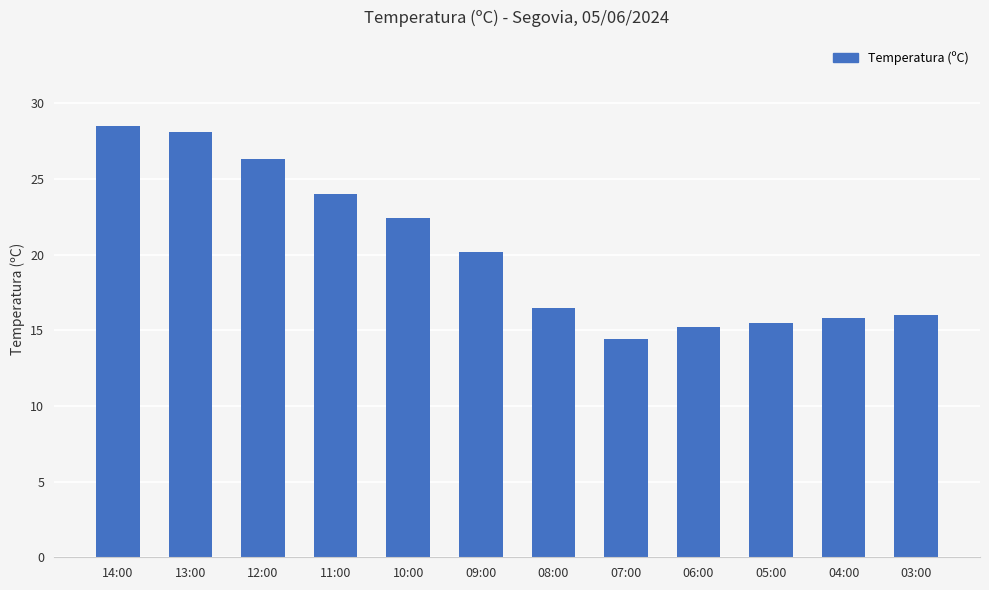

At which category does the chart reach its peak across all series?

14:00